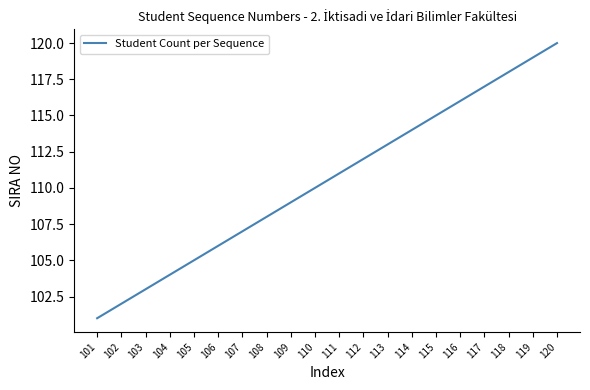

Between 112 and 117, which is larger?

117